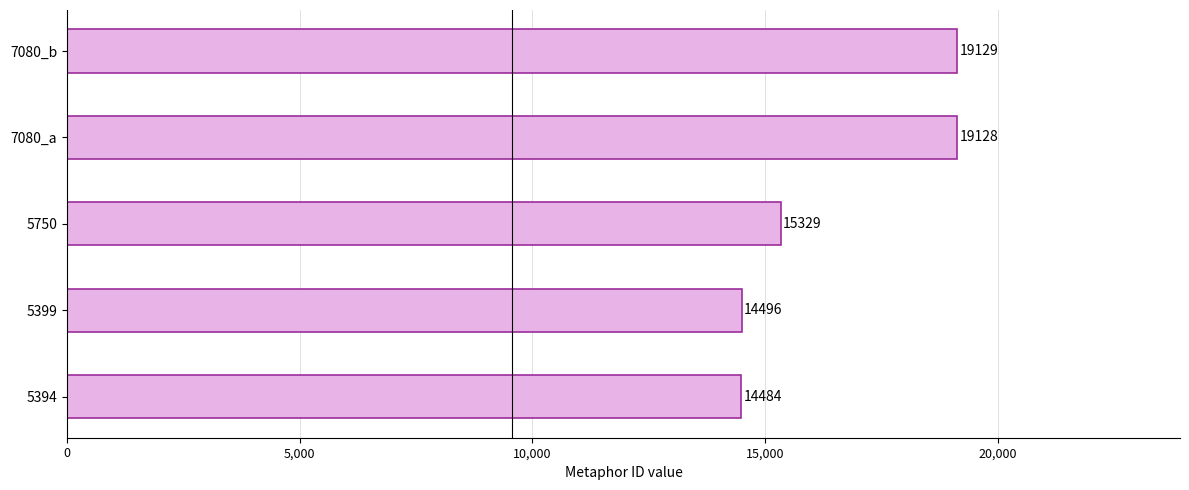

What is the difference between the second highest and second lowest values?

4632